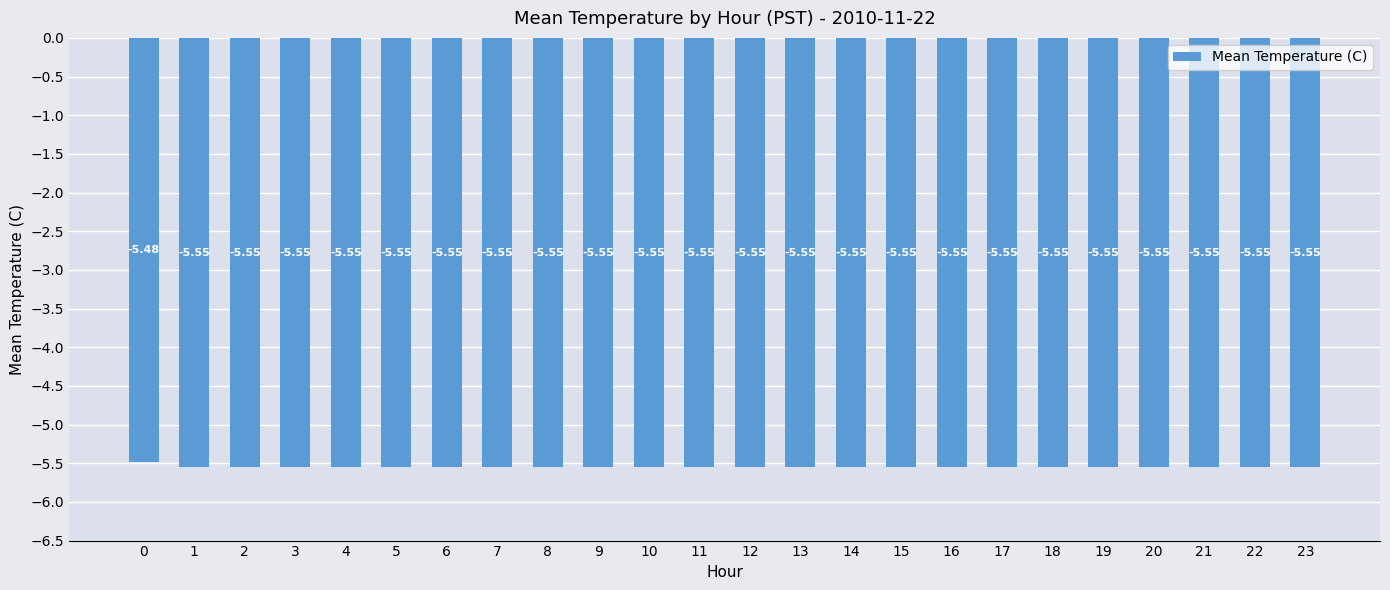

True or false: the data shows -3.1 at 21.

False